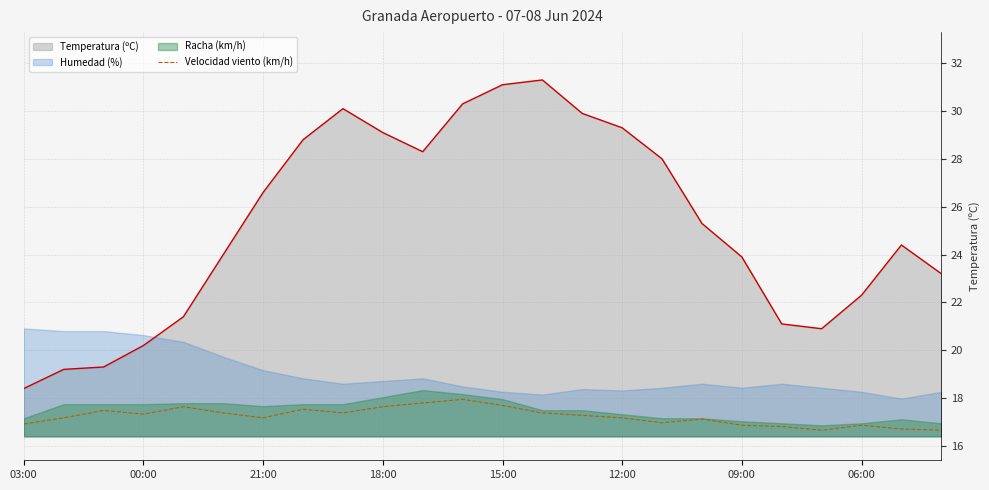

True or false: Temperatura (ºC) and Velocidad viento (km/h) intersect in this chart.

False